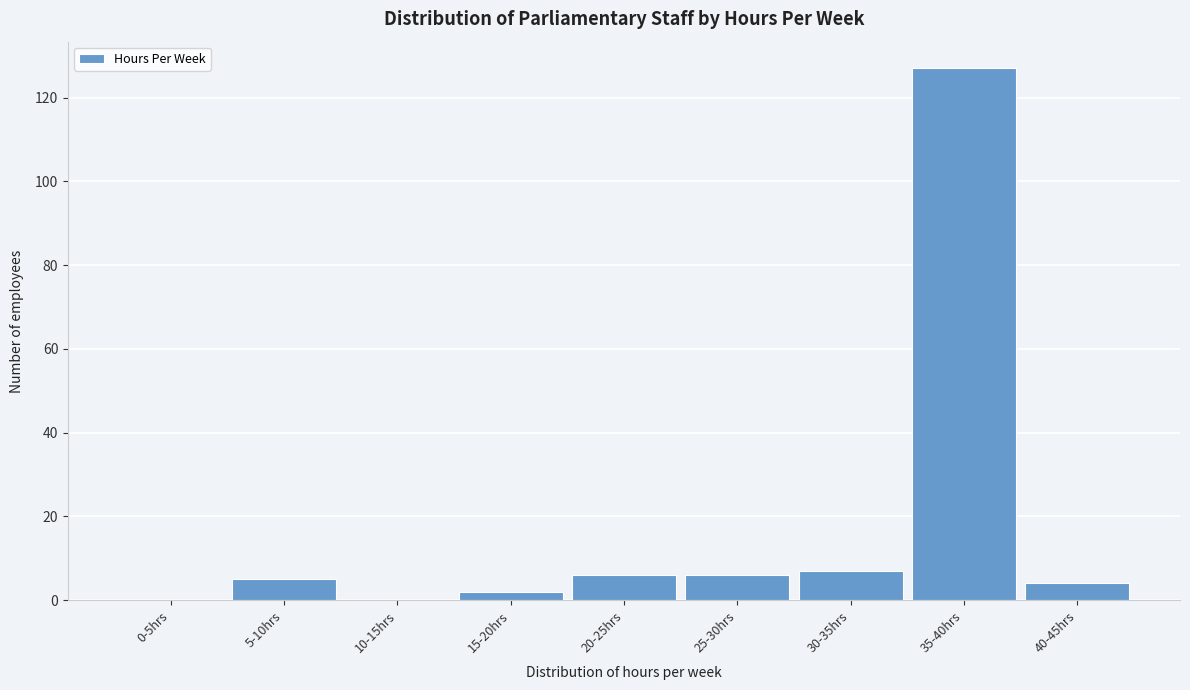

What is the change in value from 0-5hrs to 5-10hrs?

+5